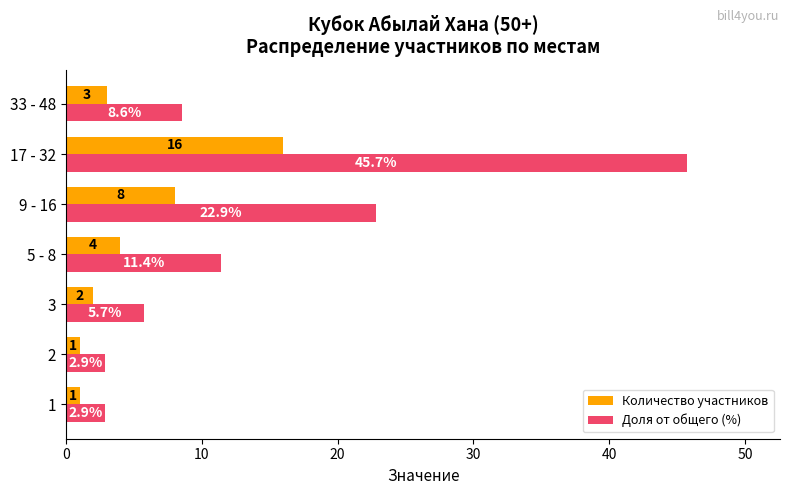

Which series changed the most between 2 and 3?

Доля от общего (%)